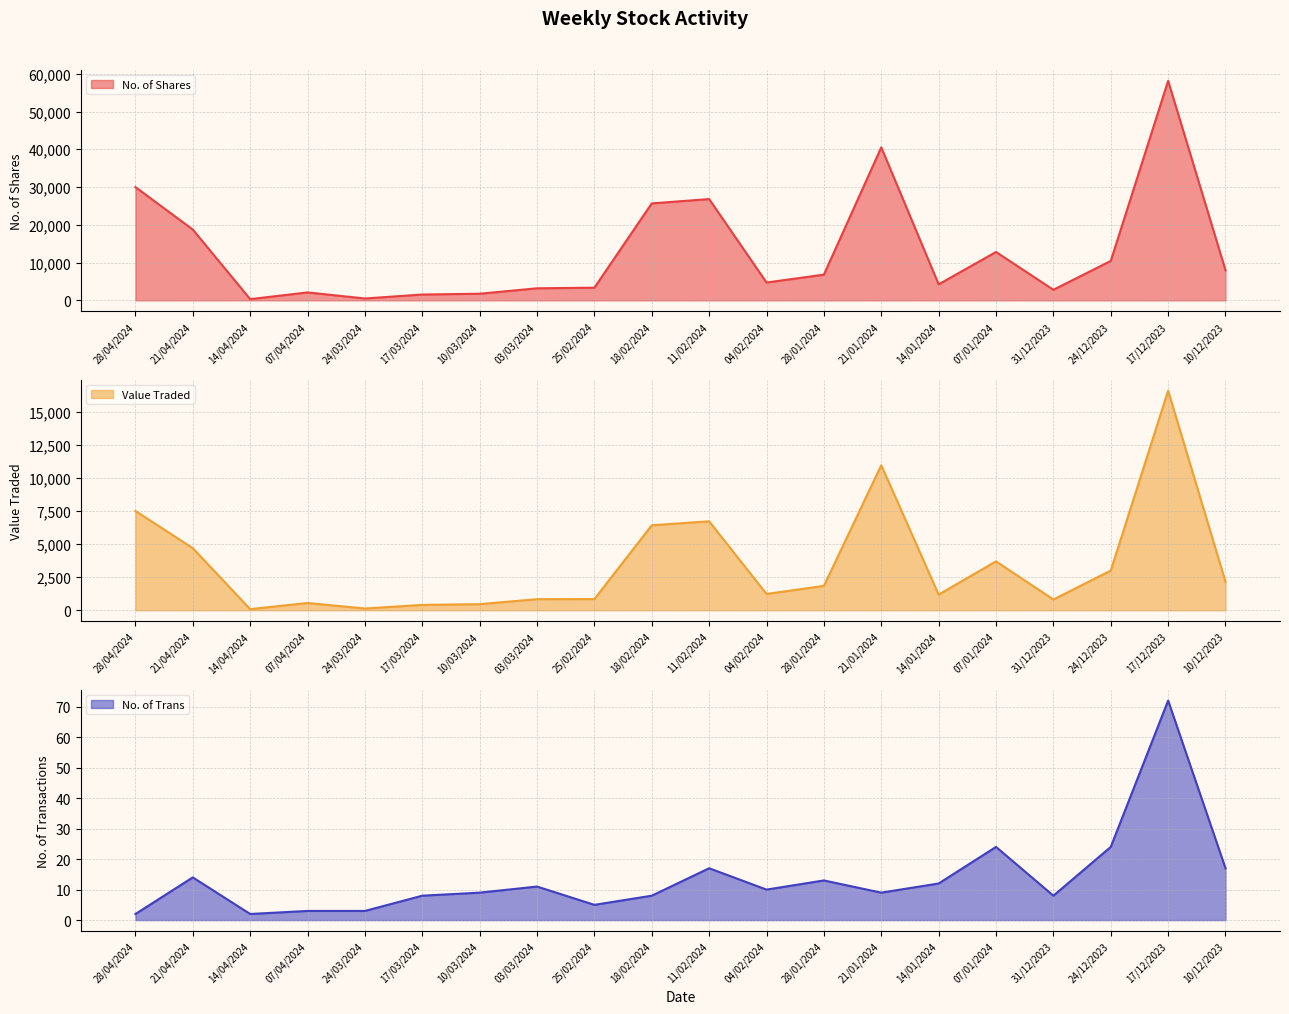

What is the difference between the Value Traded values at 24/03/2024 and 24/12/2023?

2863